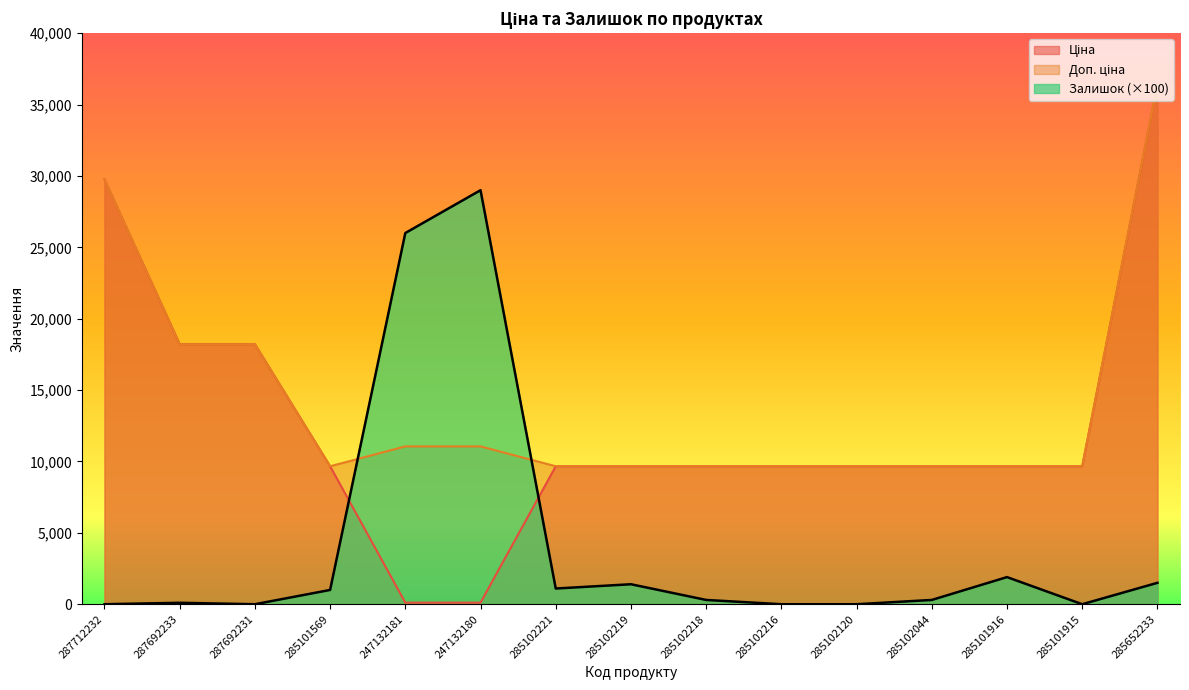

True or false: Доп. ціна and Ціна cross at least once.

False